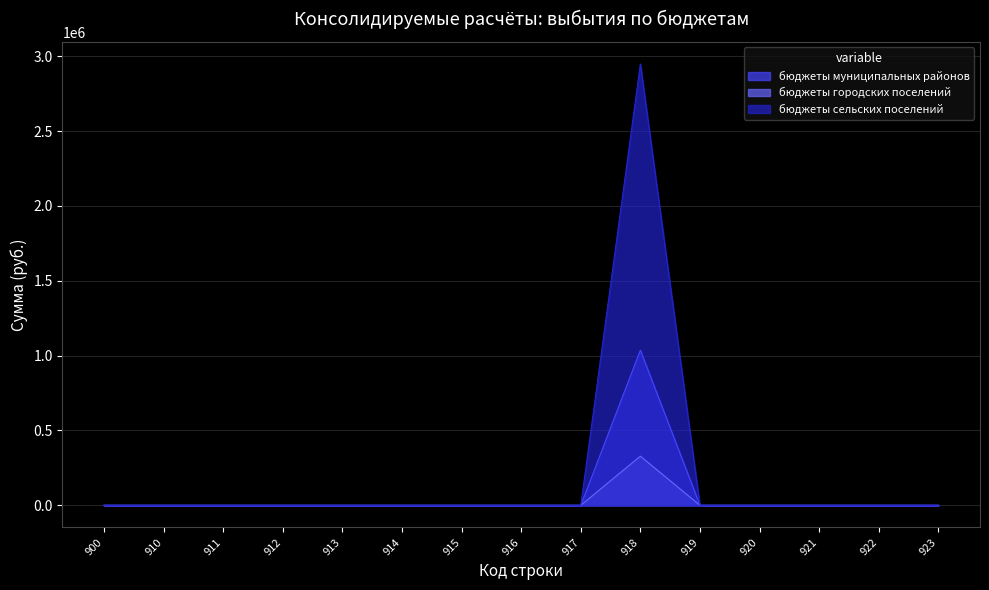

How many series are shown in this chart?

3